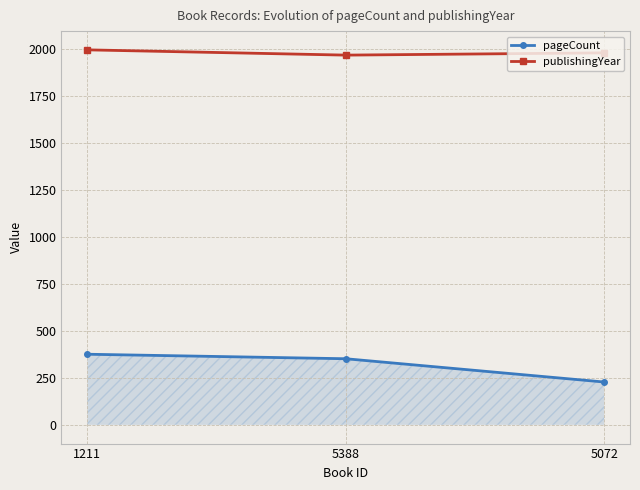

What is the label of the 2nd point from the left?

5388